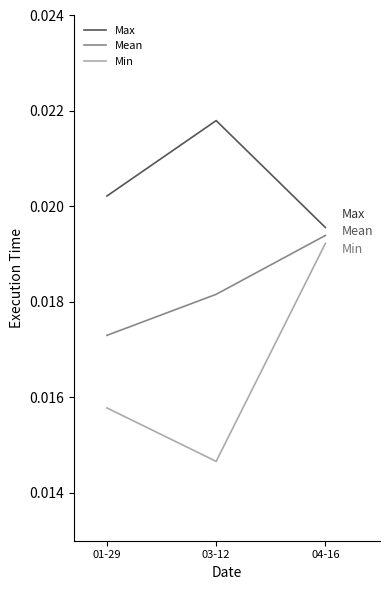

Which series has the largest total across all categories?

Max